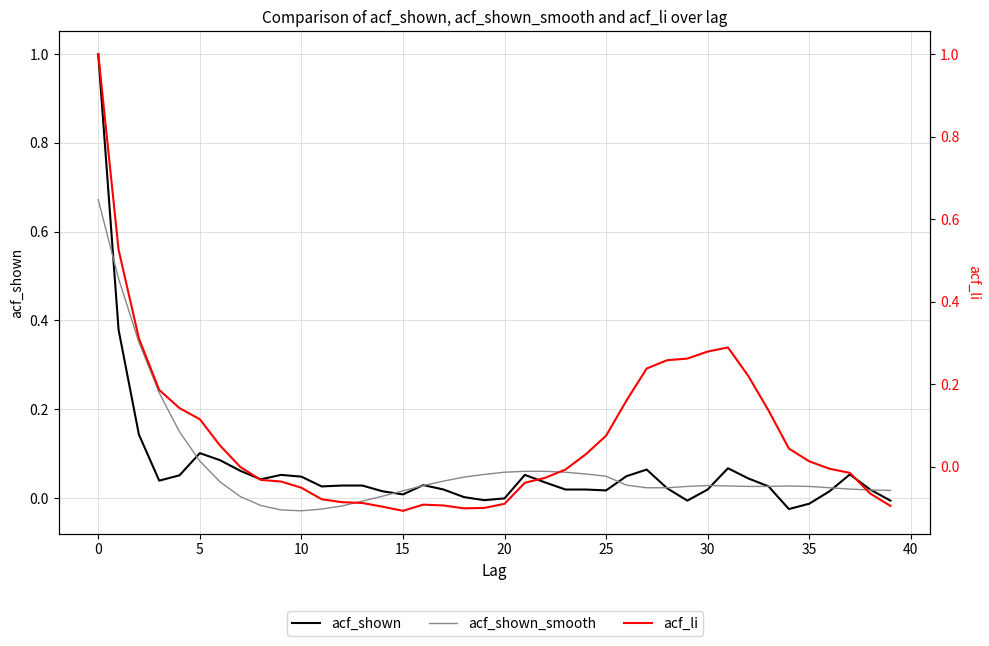

Which series has the largest range (max minus min)?

acf_li